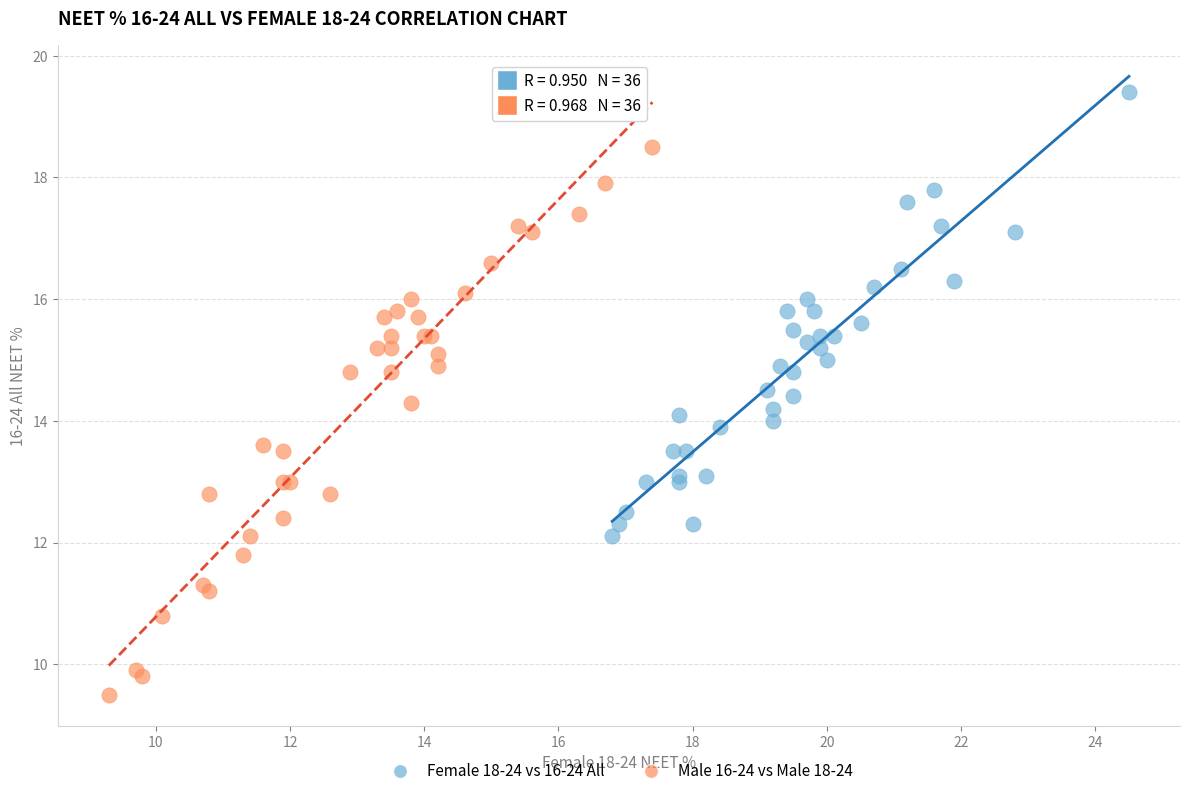

Which series has the largest Y range (max minus min)?

Male 16-24 vs Male 18-24